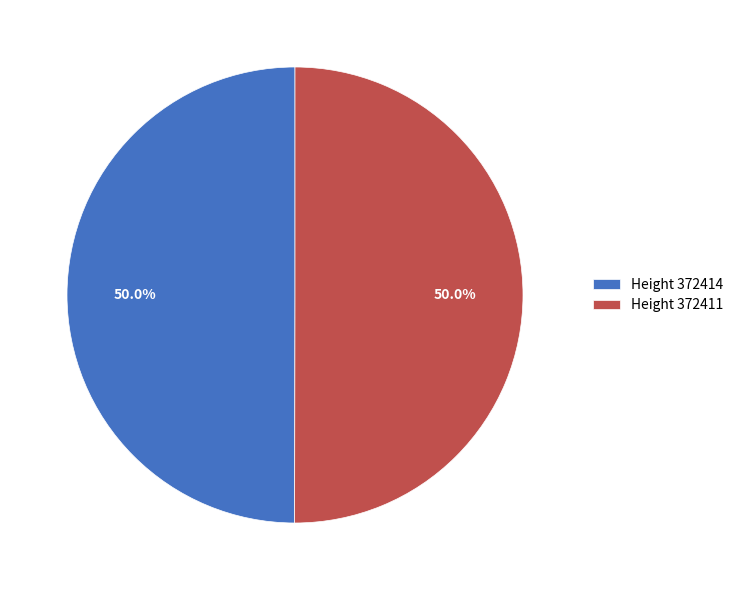

Approximately how many times larger is the value at Height 372414 compared to Height 372411?

1.0